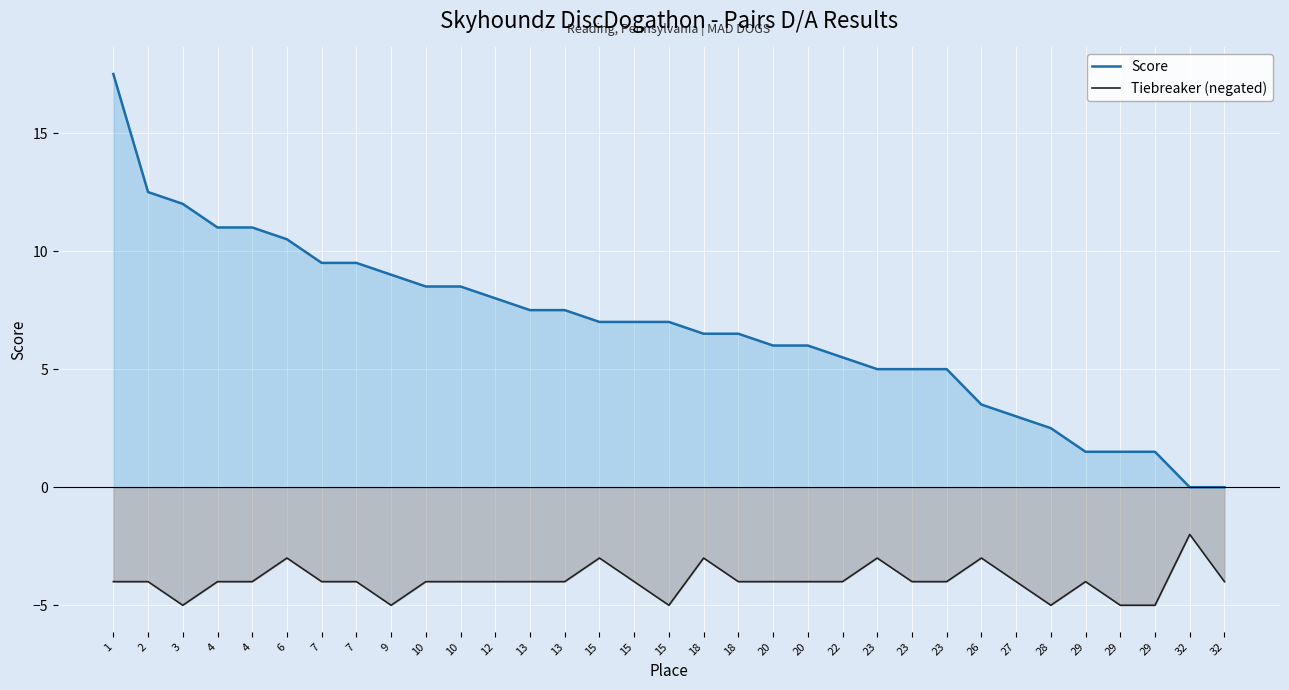

At which category is the sum across all series the highest?

1